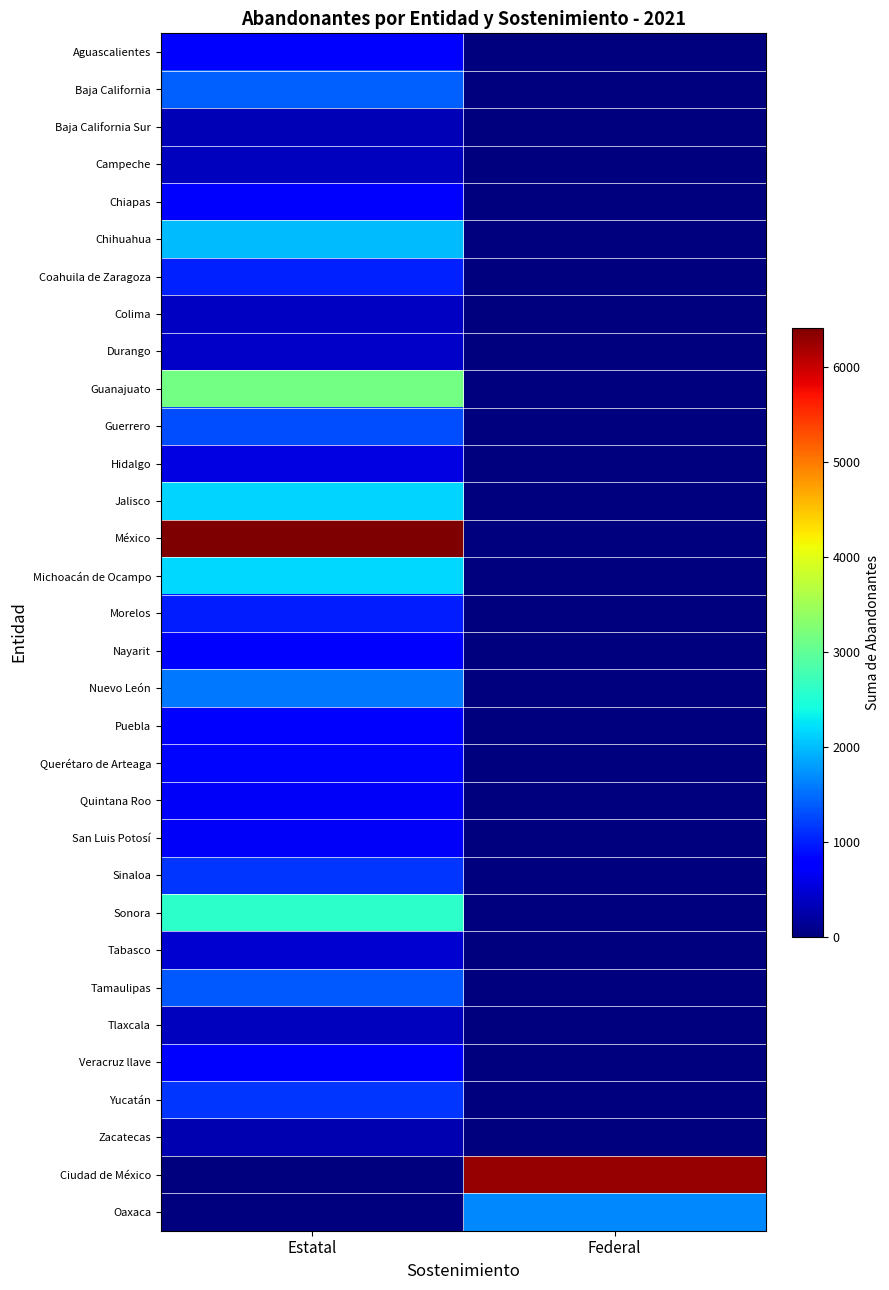

Which series has the largest total across all categories?

México